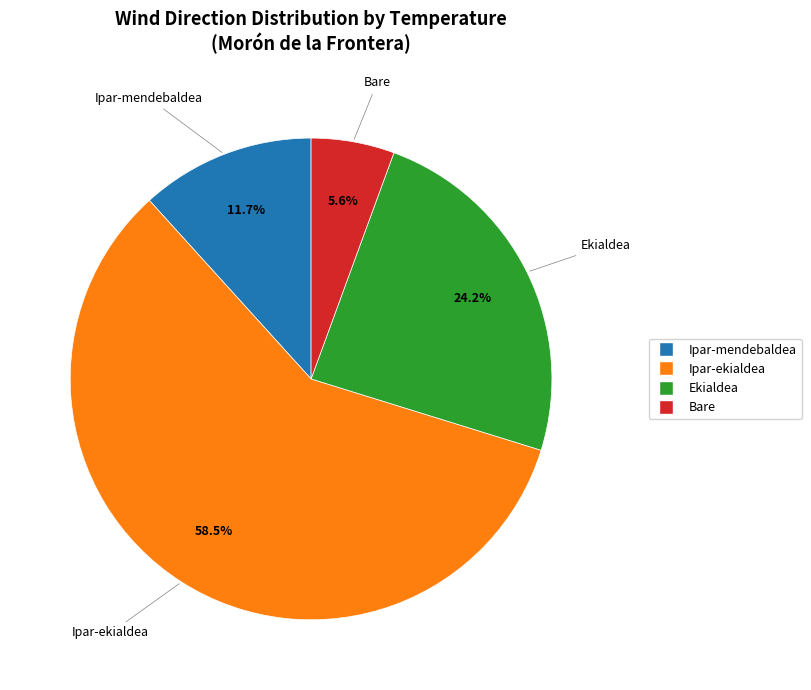

How many segments does this pie chart have?

4